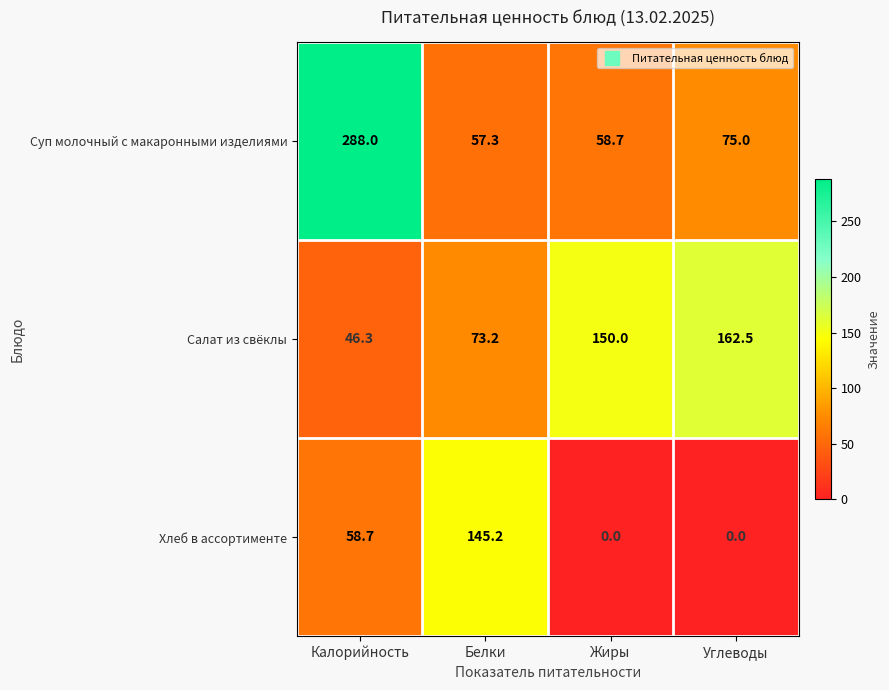

List the series in order of their overall mean, highest first.

Суп молочный с макаронными изделиями, Салат из свёклы, Хлеб в ассортименте